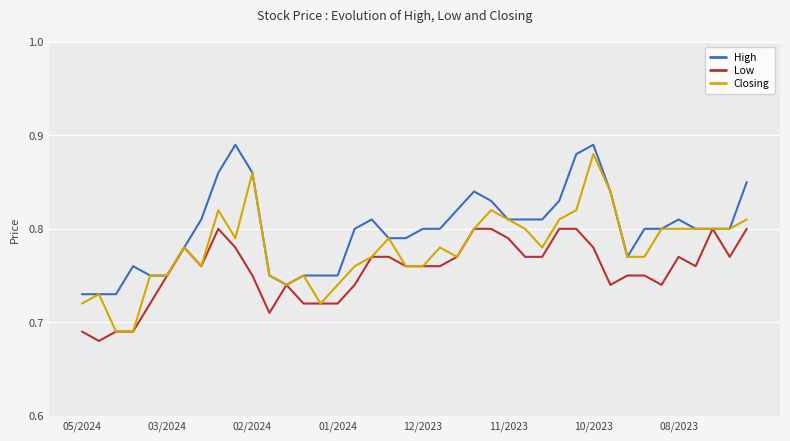

Which series has the largest total across all categories?

High